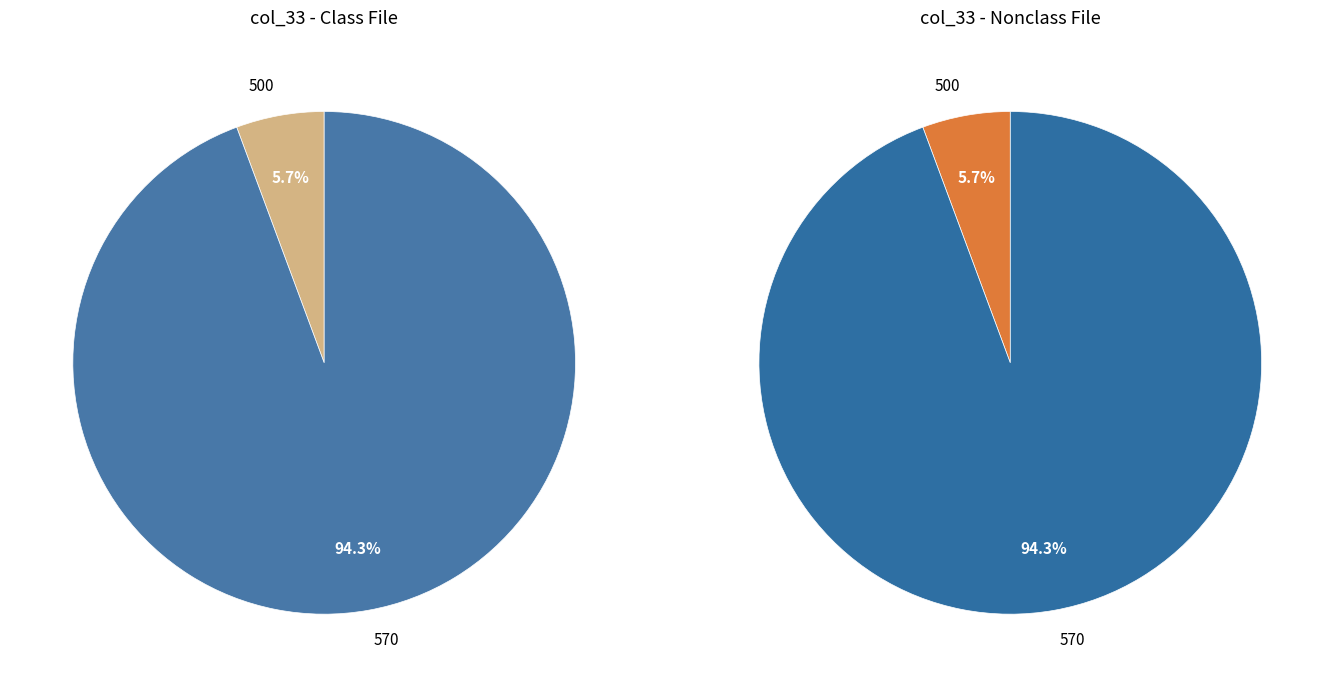

True or false: col_33=570 accounts for 63% of the total.

False